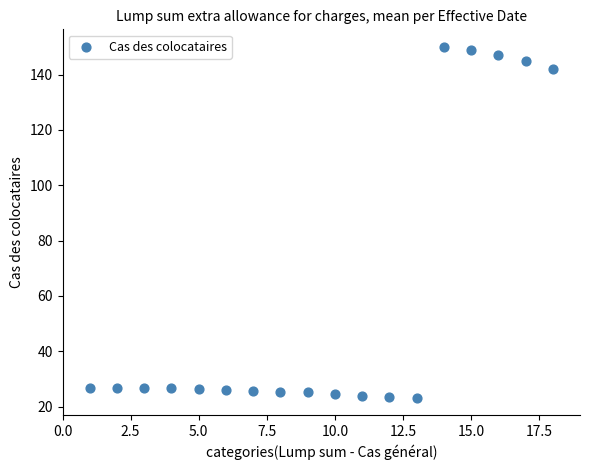

What is the range of X values (max minus min)?

17.0